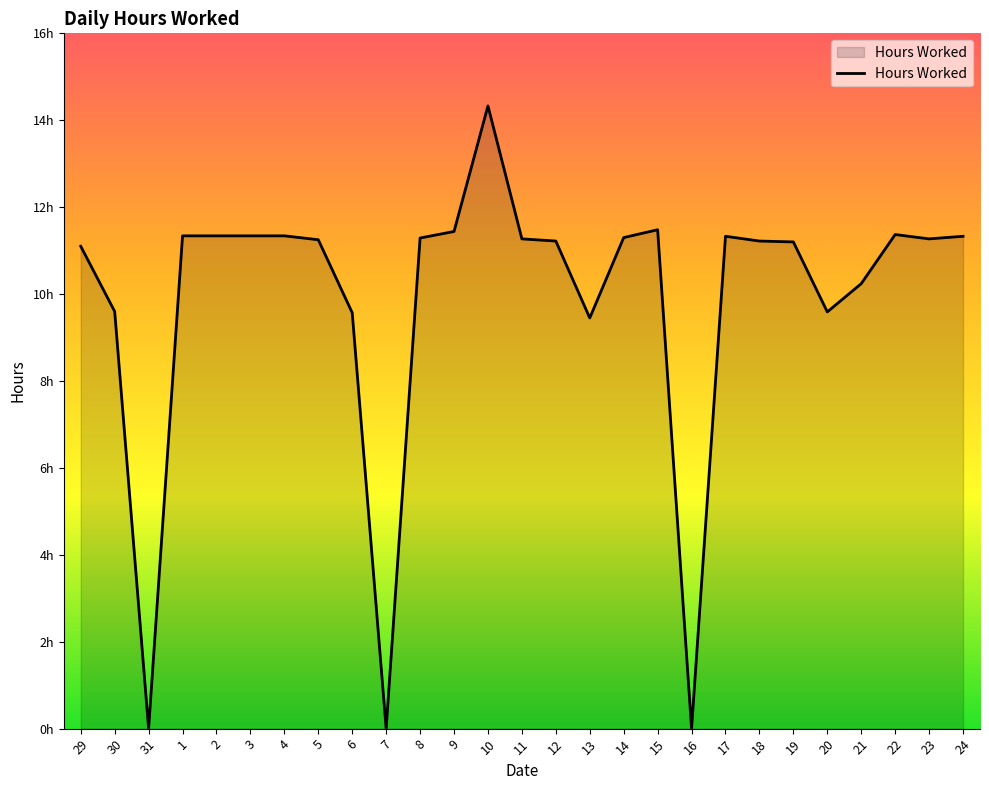

What is the difference between the second highest and second lowest values?

11.5